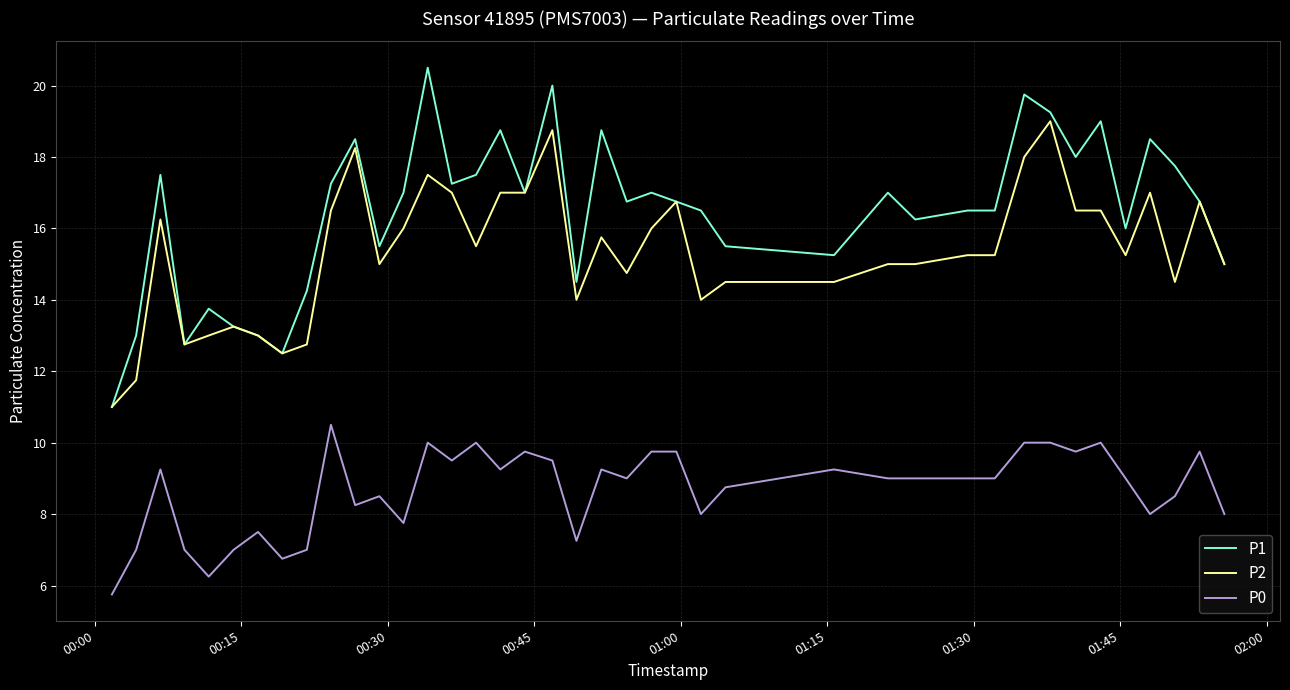

What is the maximum value shown in the chart?

20.5